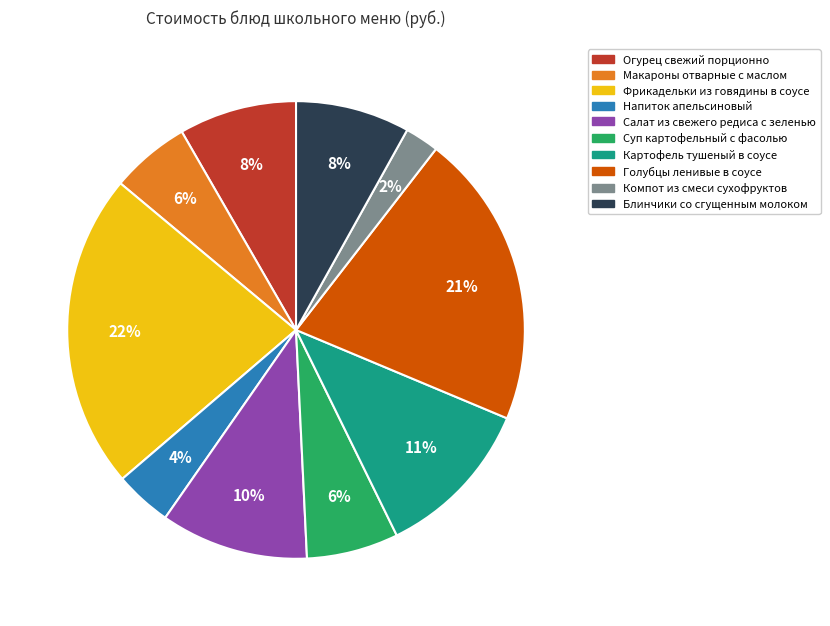

Count the number of slices in the pie.

10